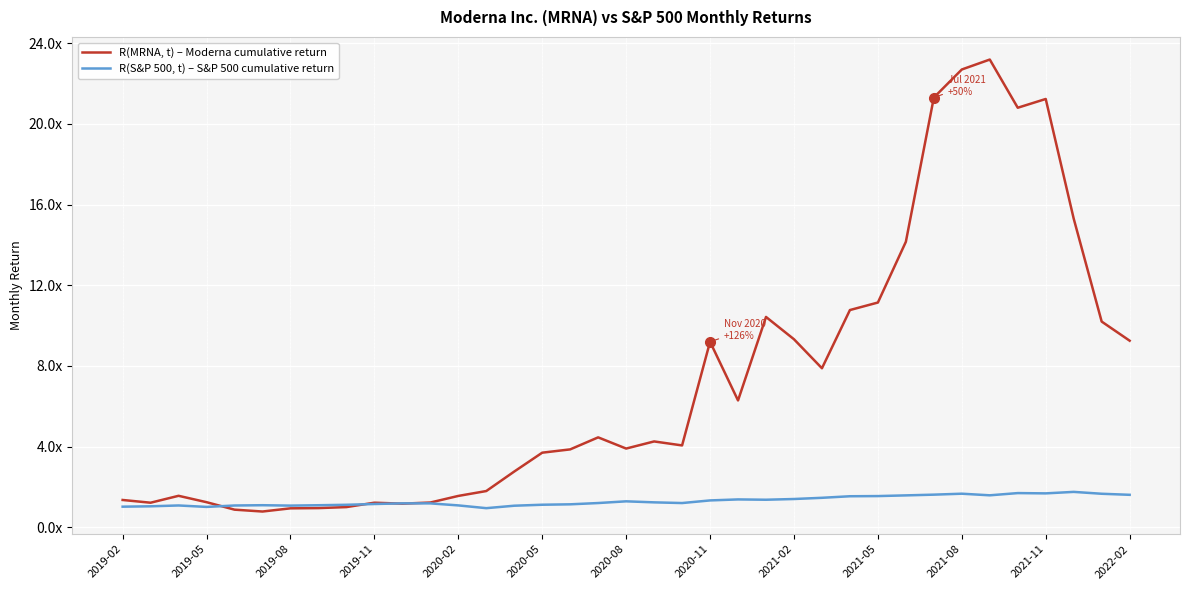

What are all the series names shown in the legend?

R(MRNA, t) – Moderna cumulative return, R(S&P 500, t) – S&P 500 cumulative return